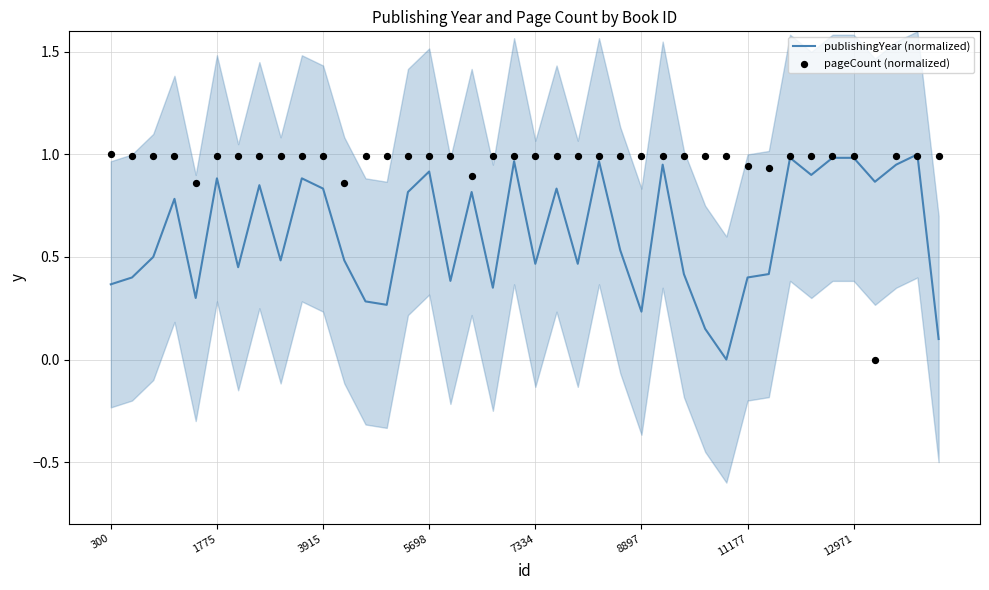

At which category is the sum across all series the highest?

38